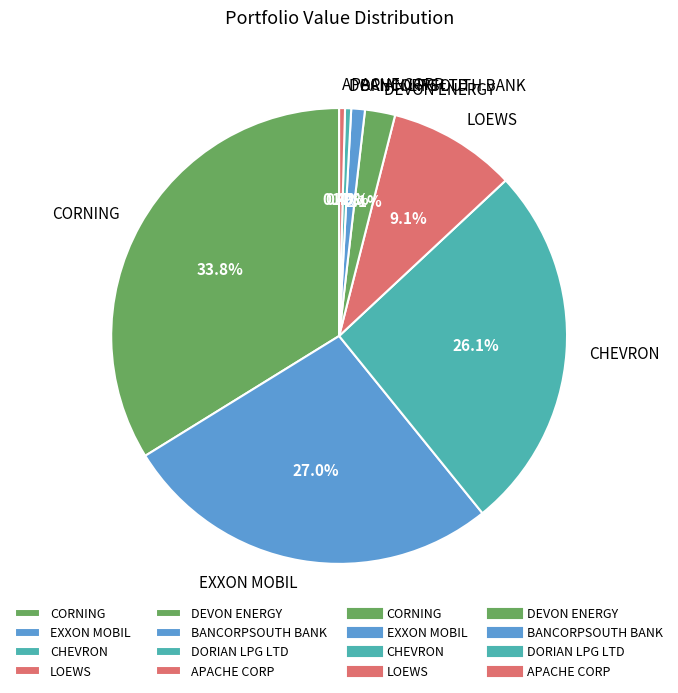

What is the total percentage of EXXON MOBIL and APACHE CORP?

27.4%